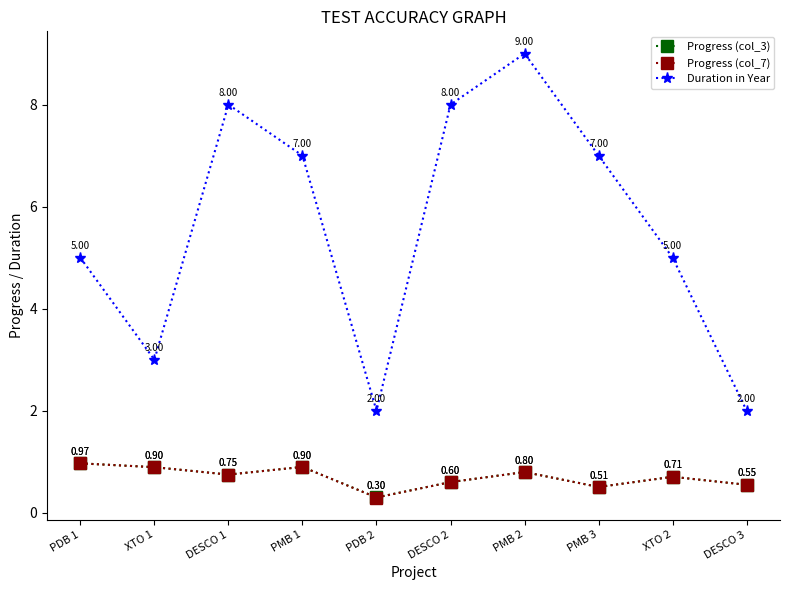

What position from the right is PMB 2?

4